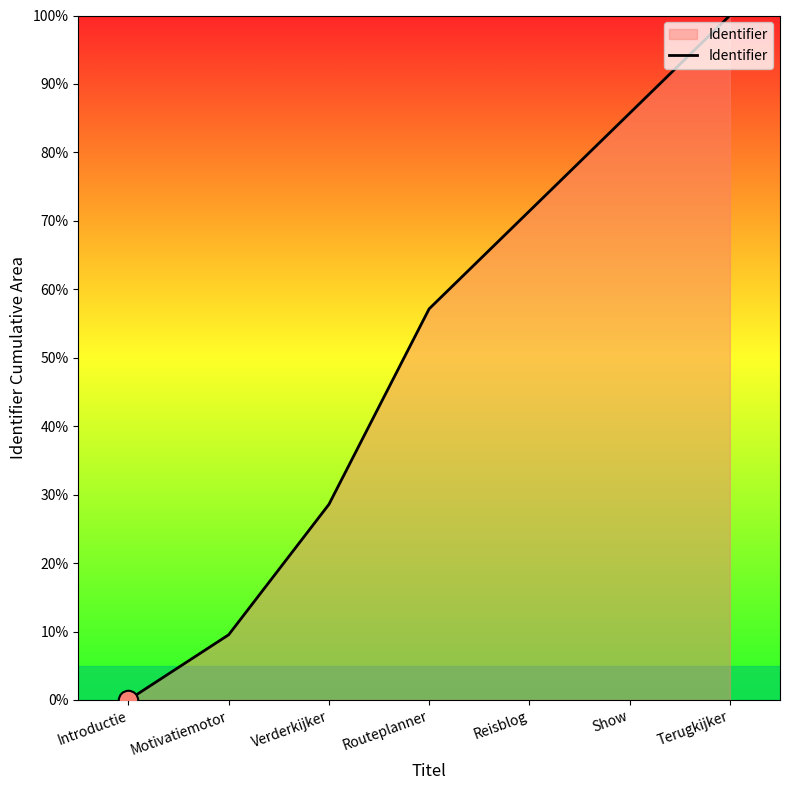

Count the number of categories in the chart.

7